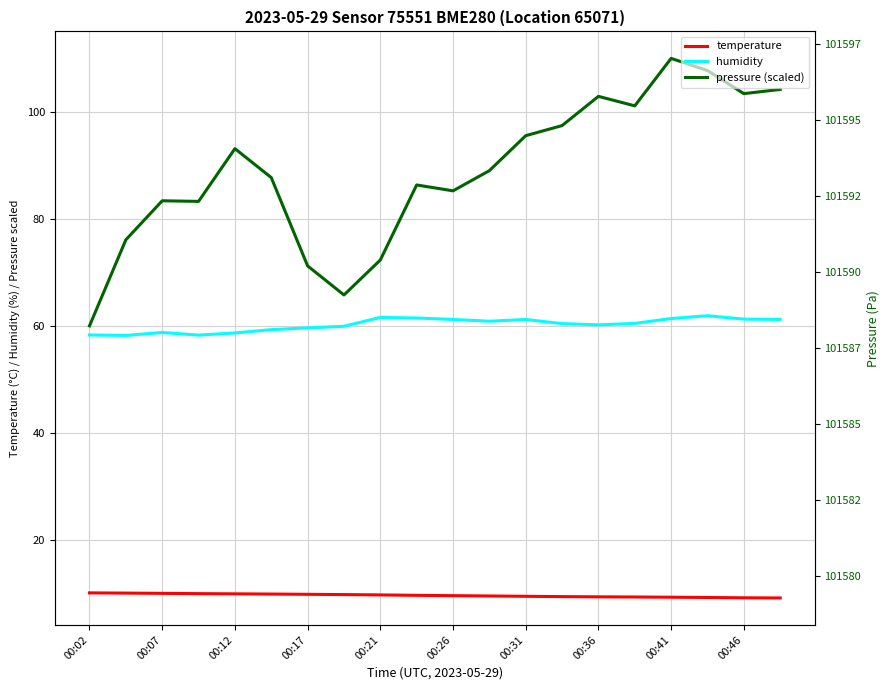

Count the number of data series in this chart.

3